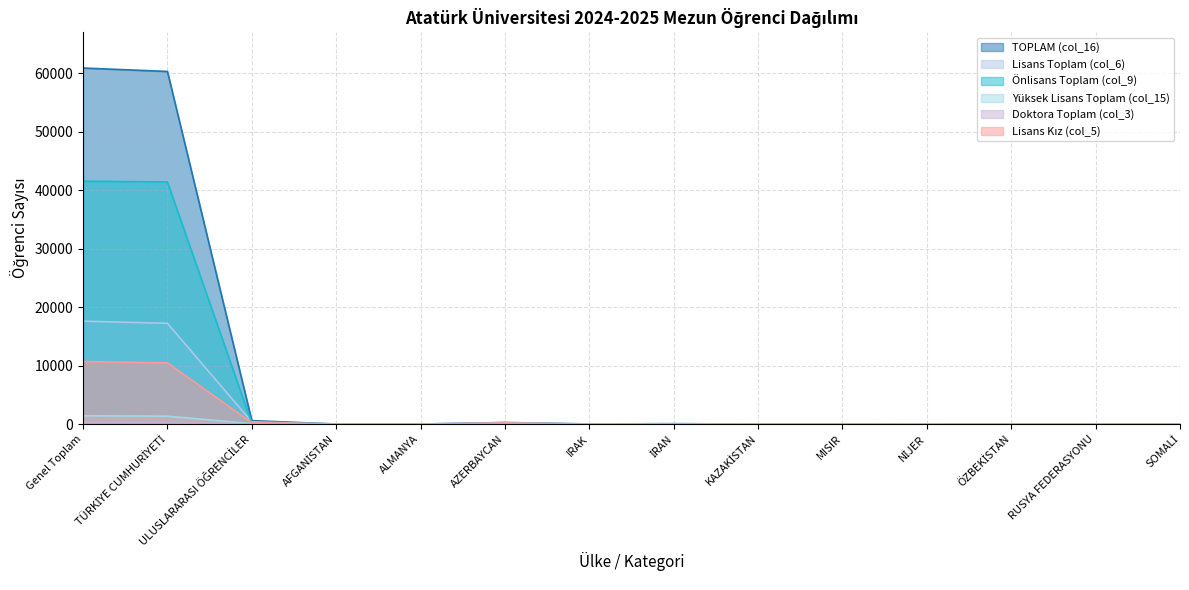

What is the label of the 3rd point from the left?

ULUSLARARASI ÖĞRENCİLER